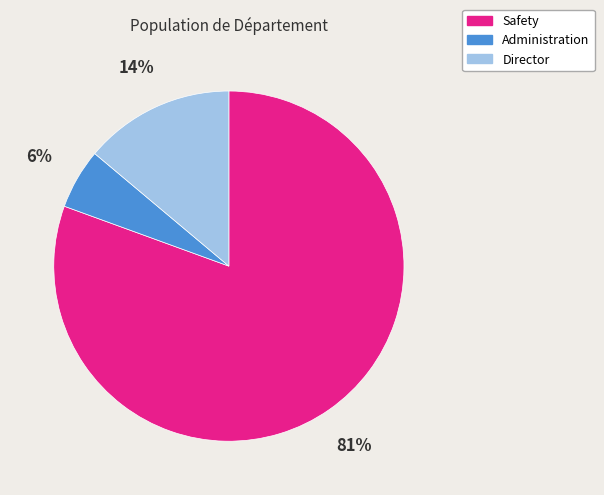

To the nearest percent, what percentage of the pie is Director?

14%